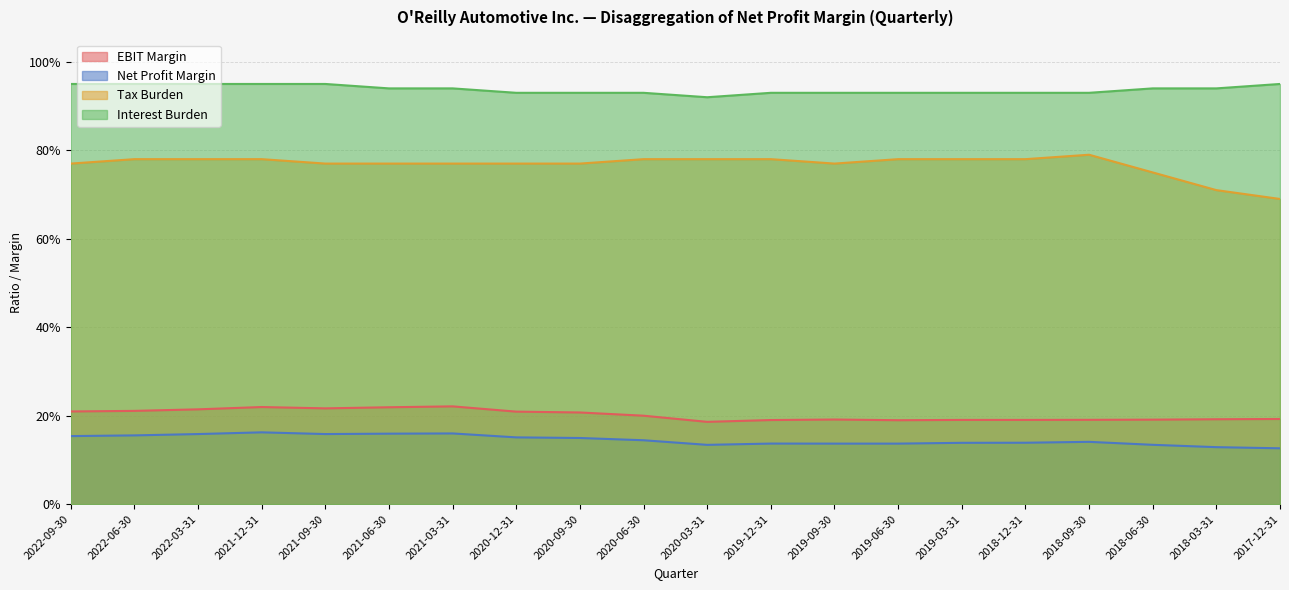

Reading right to left, extract all data points from this chart.

EBIT Margin: 0.2	0.2	0.2	0.2	0.2	0.2	0.2	0.2	0.2	0.2	0.2	0.2	0.2	0.2	0.2	0.2	0.2	0.2	0.2	0.2
Net Profit Margin: 0.1	0.1	0.1	0.1	0.1	0.1	0.1	0.1	0.1	0.1	0.1	0.1	0.2	0.2	0.2	0.2	0.2	0.2	0.2	0.2
Tax Burden: 0.7	0.7	0.8	0.8	0.8	0.8	0.8	0.8	0.8	0.8	0.8	0.8	0.8	0.8	0.8	0.8	0.8	0.8	0.8	0.8
Interest Burden: 0.9	0.9	0.9	0.9	0.9	0.9	0.9	0.9	0.9	0.9	0.9	0.9	0.9	0.9	0.9	0.9	0.9	0.9	0.9	0.9